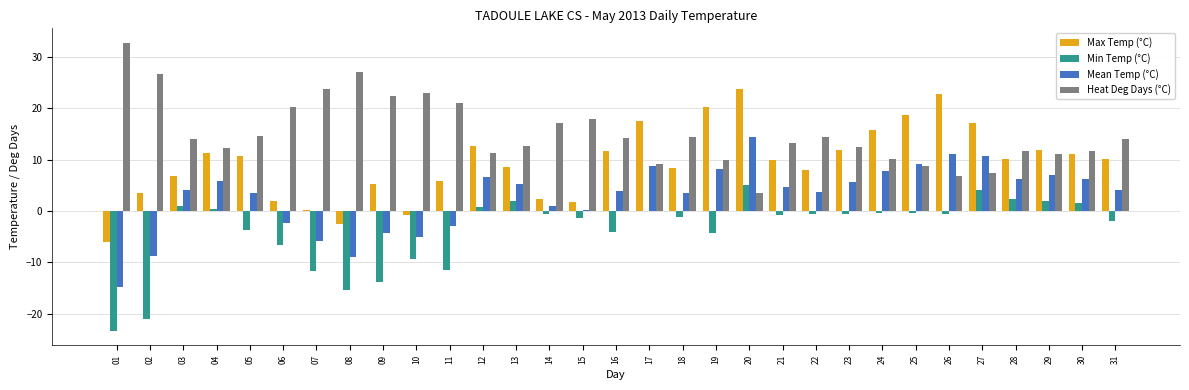

Between 13 and 25, which series saw the biggest shift?

Max Temp (°C)